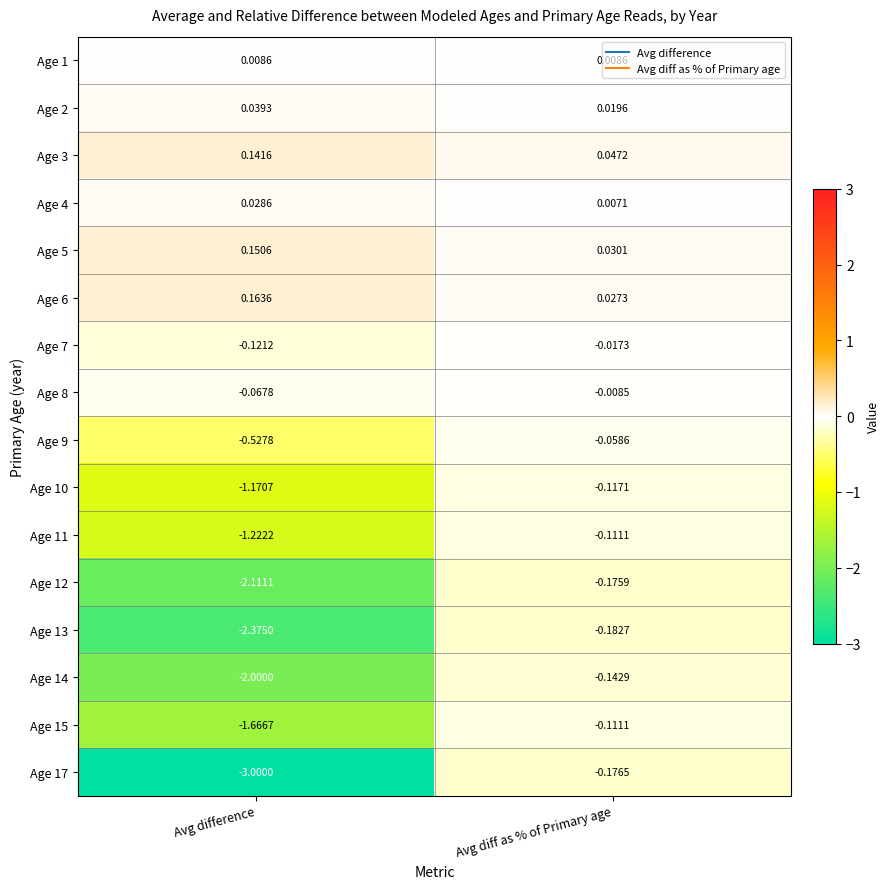

Is the value of Age 5 at Avg diff as % of Primary age greater than the value of Age 9 at Avg difference?

Yes